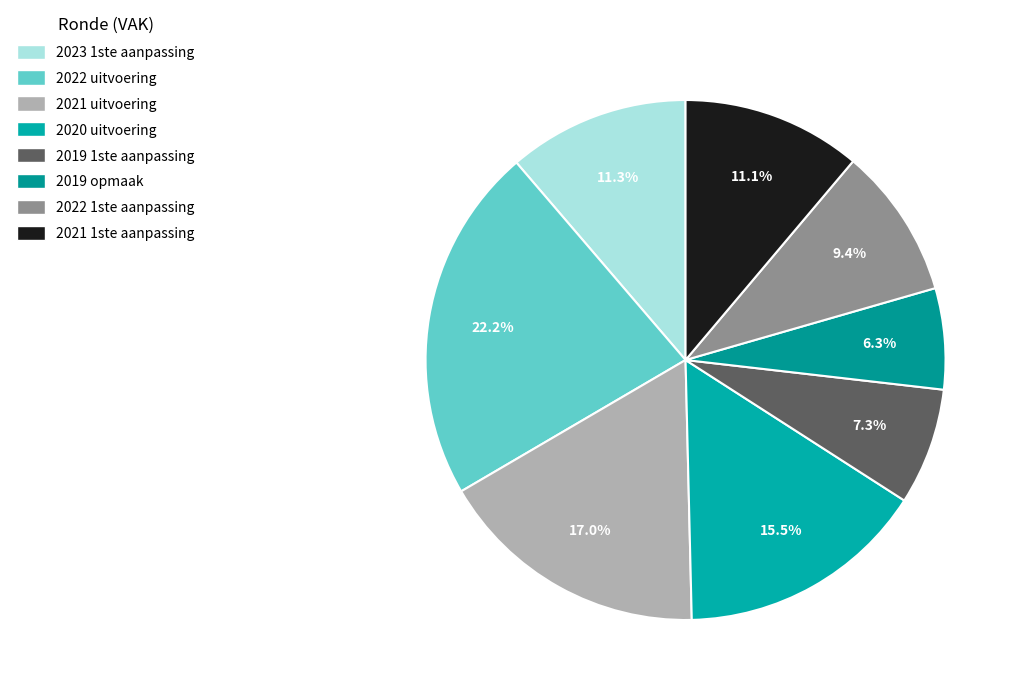

The 2020 uitvoering slice represents 16% of the pie. True or false?

True